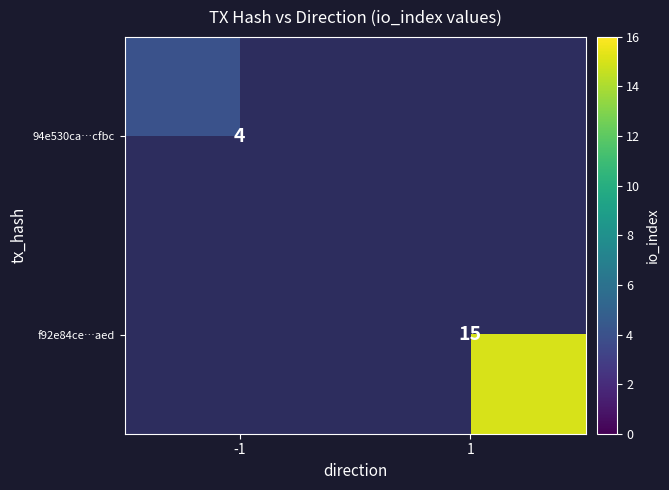

What is the smallest value displayed?

4.0